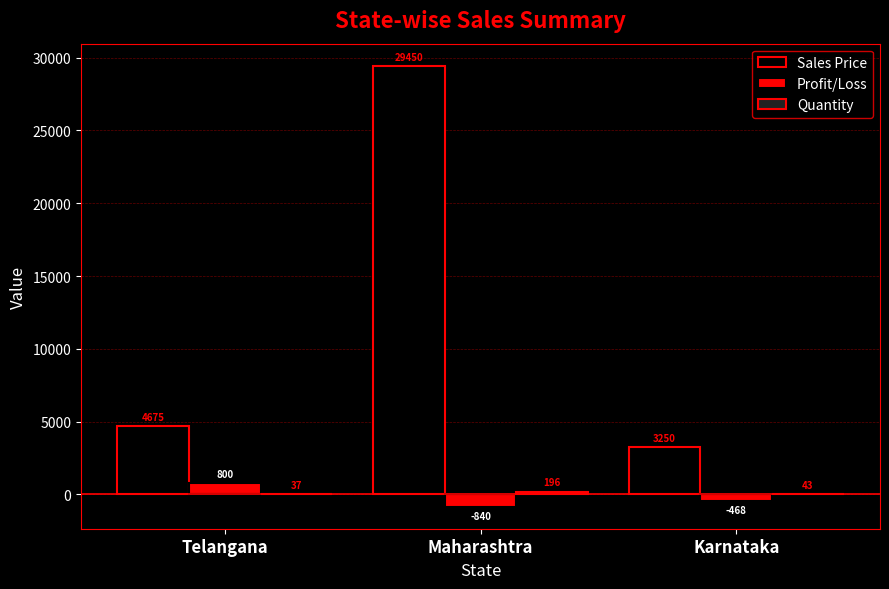

At which category is the sum across all series the highest?

Maharashtra